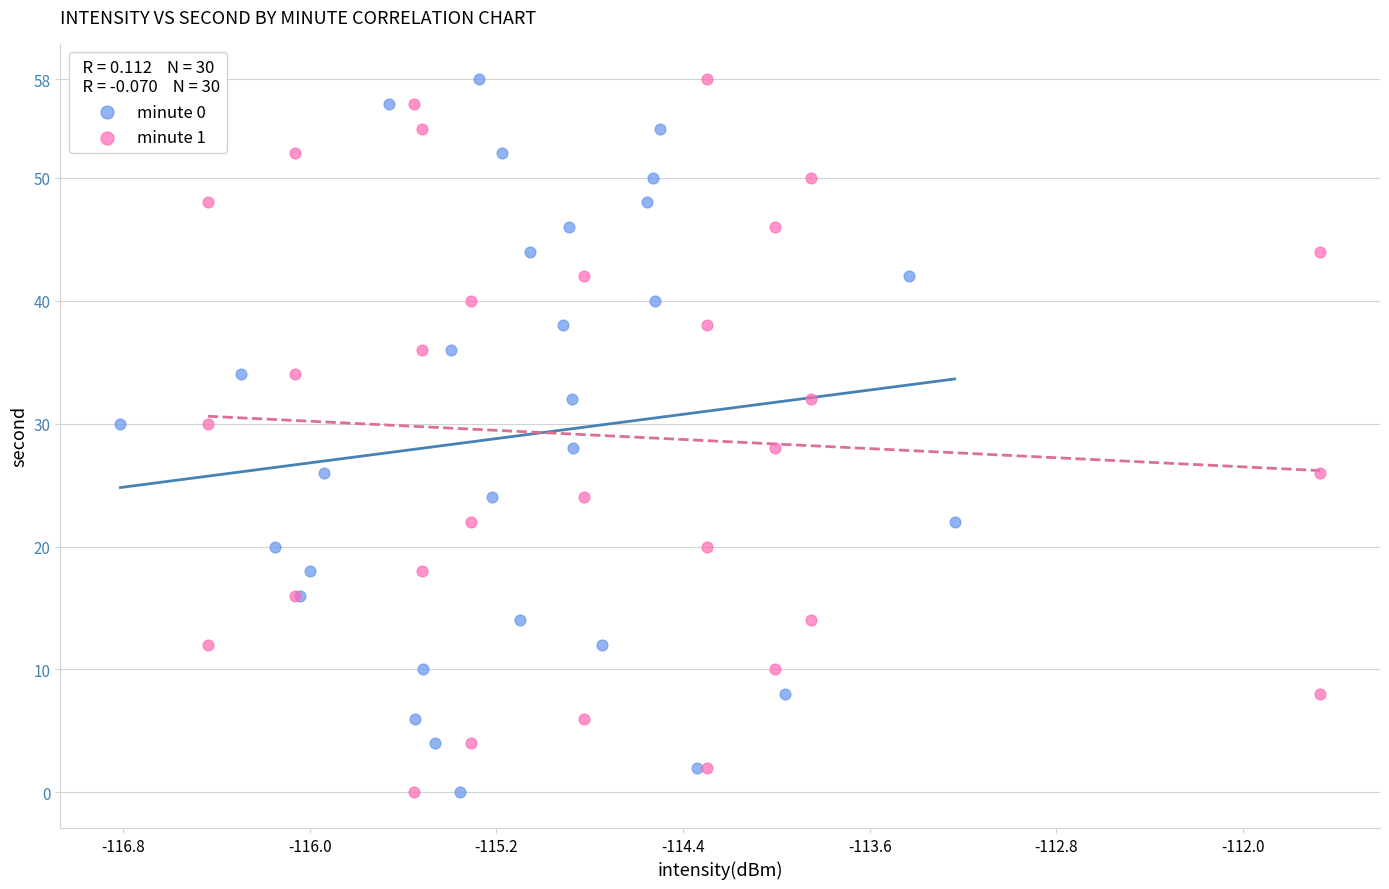

What are all the series names shown in the legend?

minute 0, minute 1